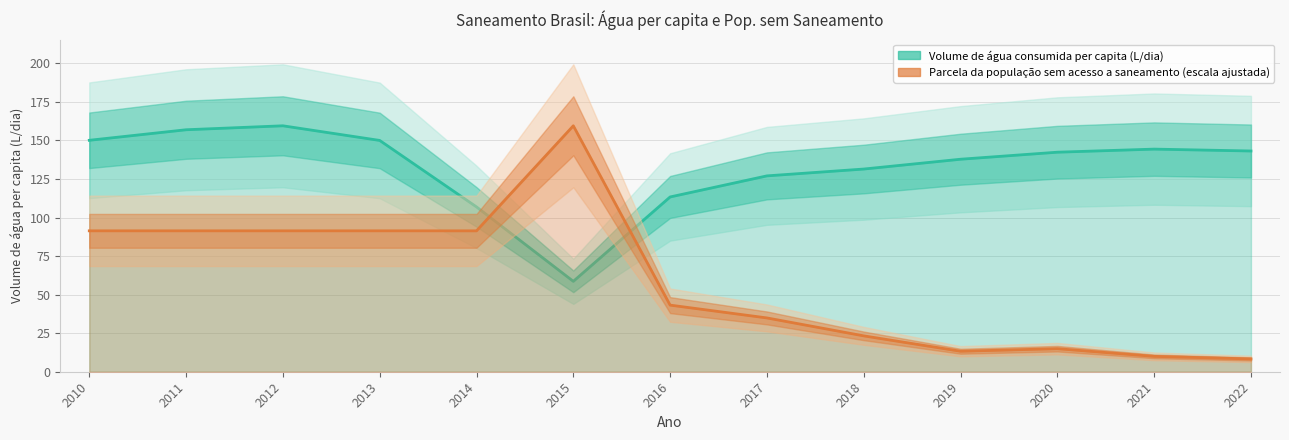

List the labels in order of Volume de água consumida per capita (L/dia) value, smallest first.

2015, 2014, 2016, 2017, 2018, 2019, 2020, 2022, 2021, 2013, 2010, 2011, 2012